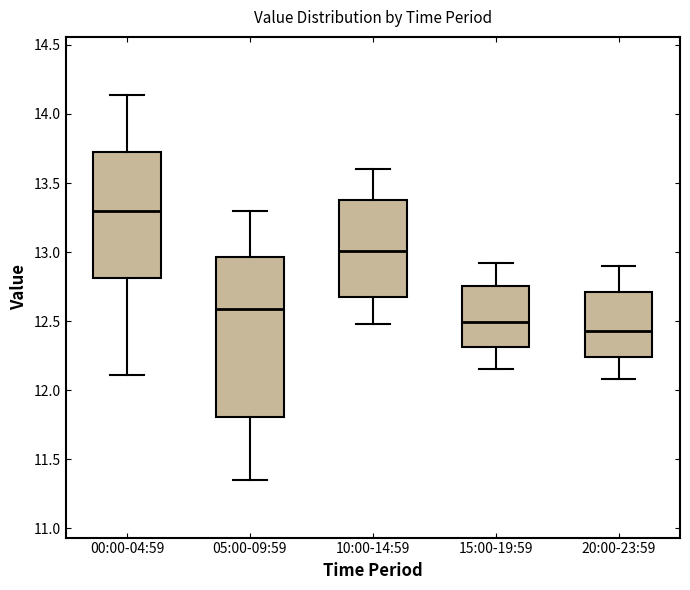

Reading left to right, transcribe this box plot: for each box, give where its median line is, the range the box spans, and where its two whiskers end, as read against the y-axis. The values are not printed on the chart, so give them approximately, as read against the axis.

00:00-04:59: median 13.30, box 12.80 to 13.75, whiskers 12.10 to 14.15
05:00-09:59: median 12.60, box 11.80 to 12.95, whiskers 11.35 to 13.30
10:00-14:59: median 13.00, box 12.65 to 13.40, whiskers 12.50 to 13.60
15:00-19:59: median 12.50, box 12.30 to 12.75, whiskers 12.15 to 12.90
20:00-23:59: median 12.45, box 12.25 to 12.70, whiskers 12.10 to 12.90